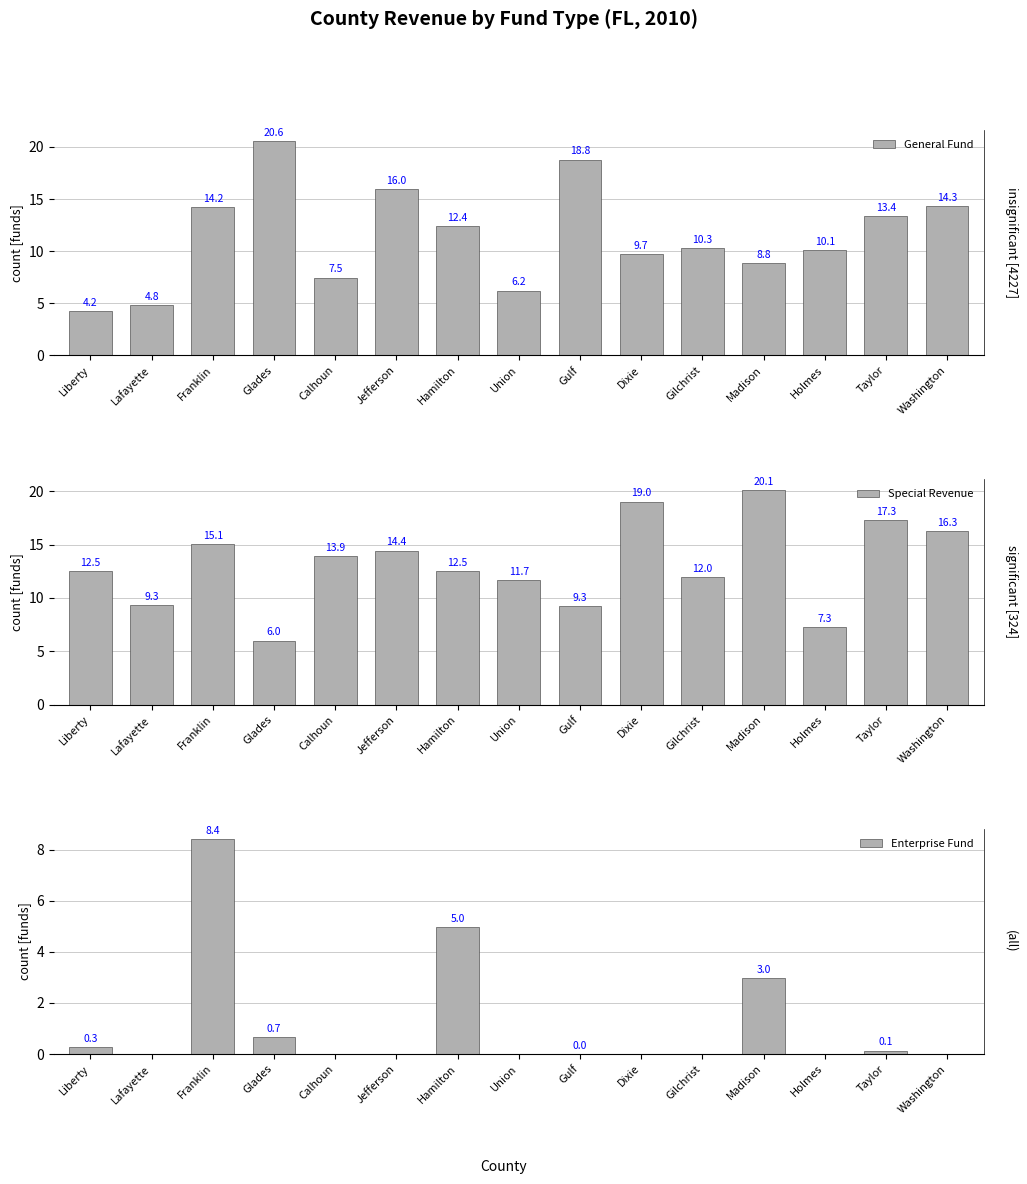

At which category is the sum across all series the highest?

Franklin